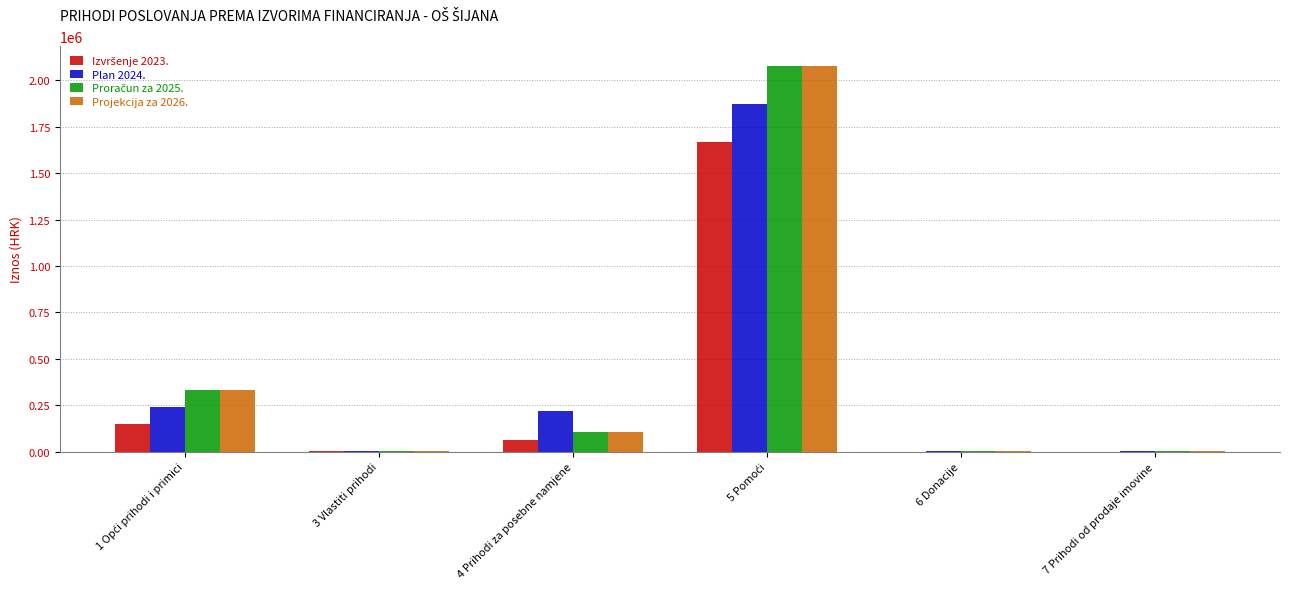

What is the maximum value for Plan 2024.?

1872650.0